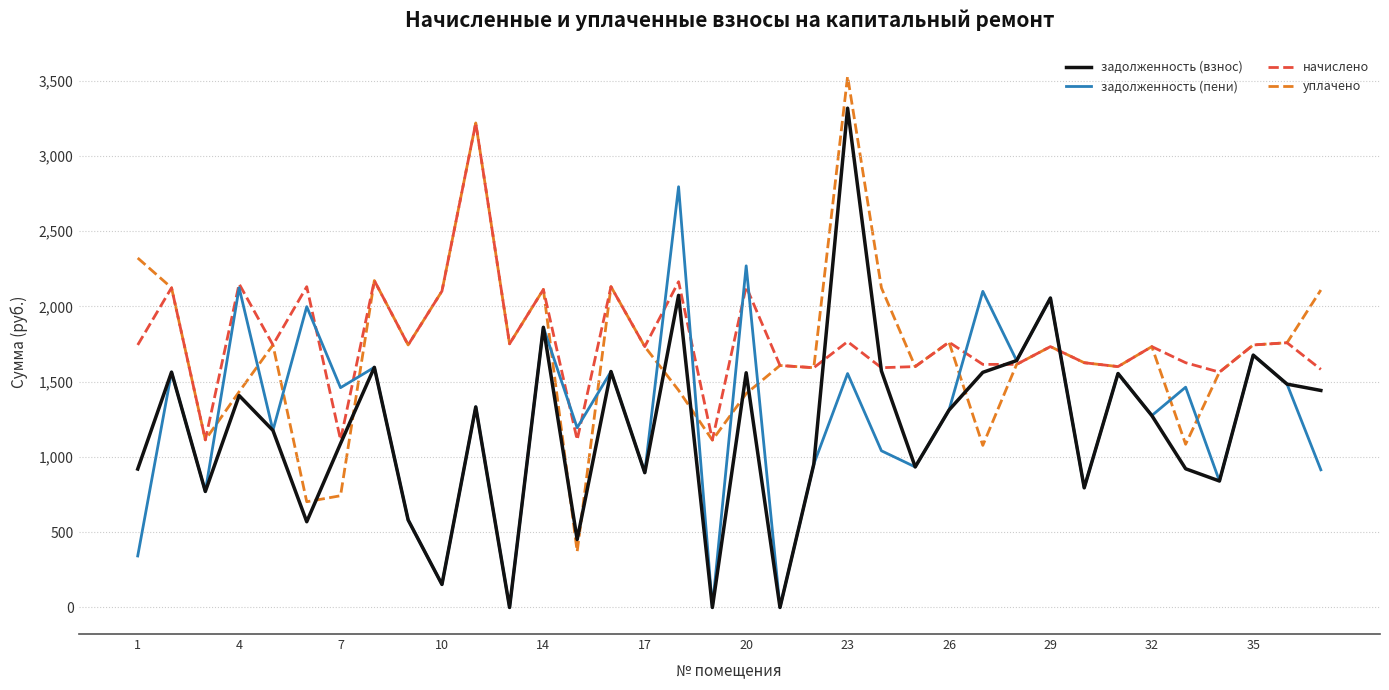

What is the difference between the maximum and minimum values in the уплачено series?

3157.6